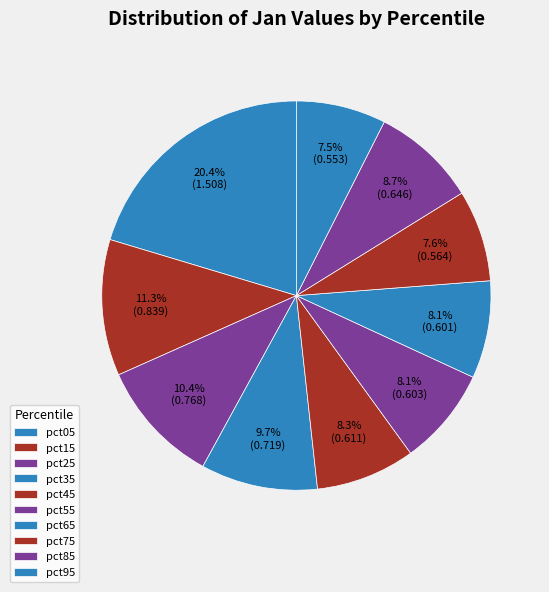

How much of the chart is everything except pct45?

91.7%